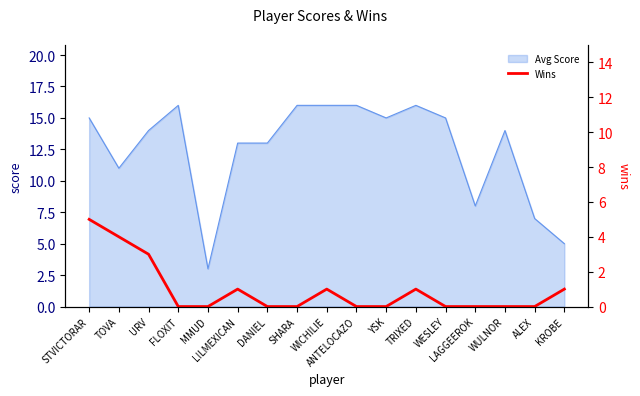

At which category does the chart reach its minimum across all series?

FLOXIT